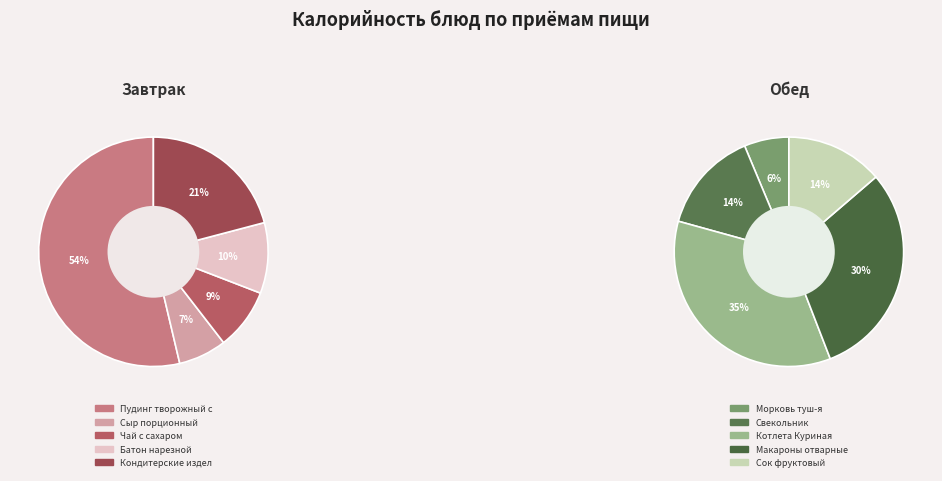

Is the sum of Морковь туш-я and Котлета Куриная greater than half?

No